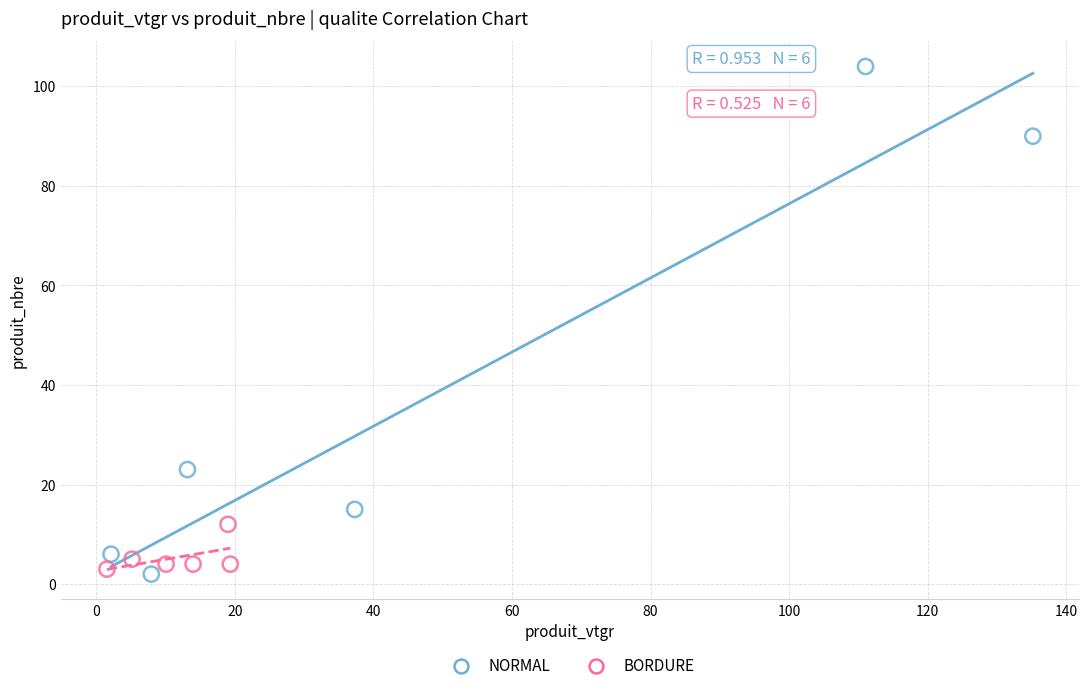

Which series has the largest Y range (max minus min)?

NORMAL